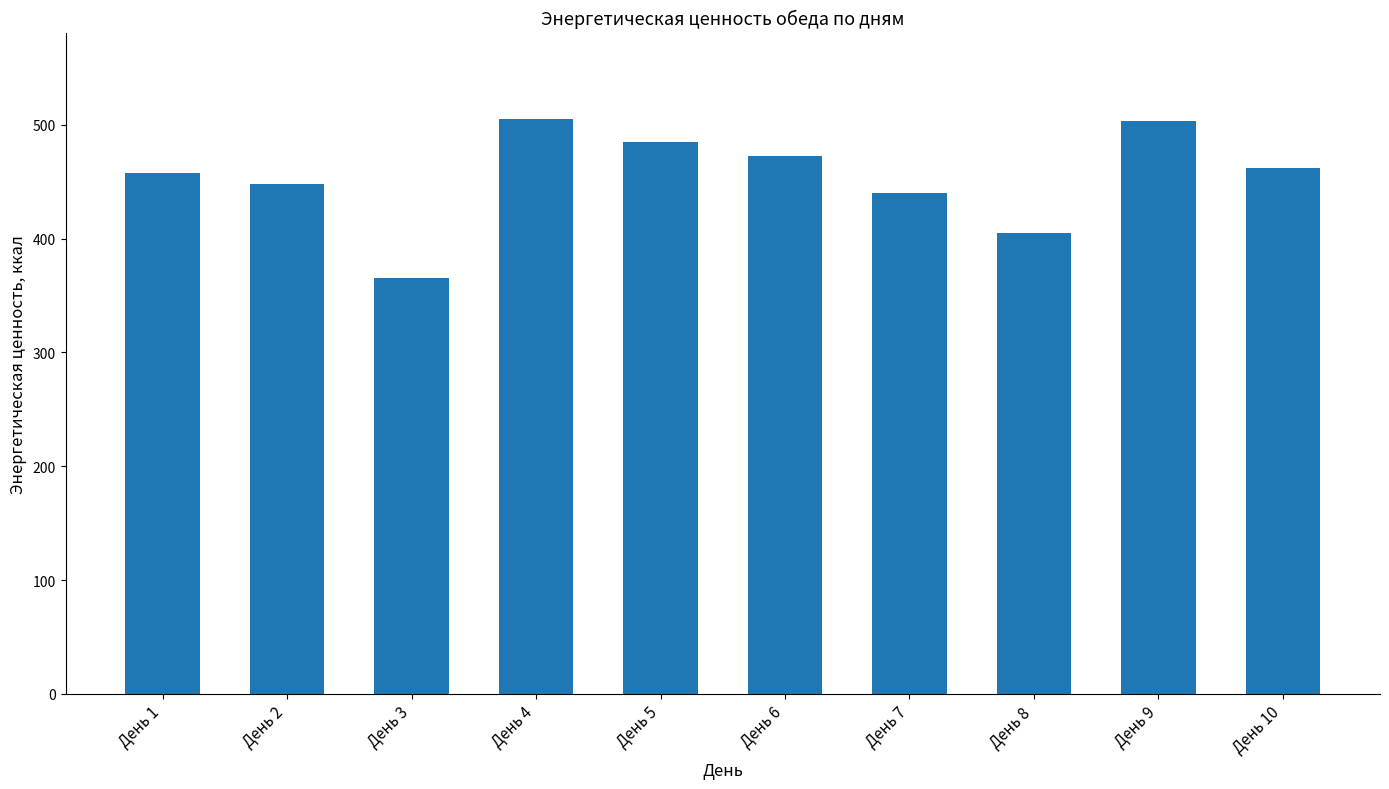

The chart shows a value of 111.3 at День 8. True or false?

False